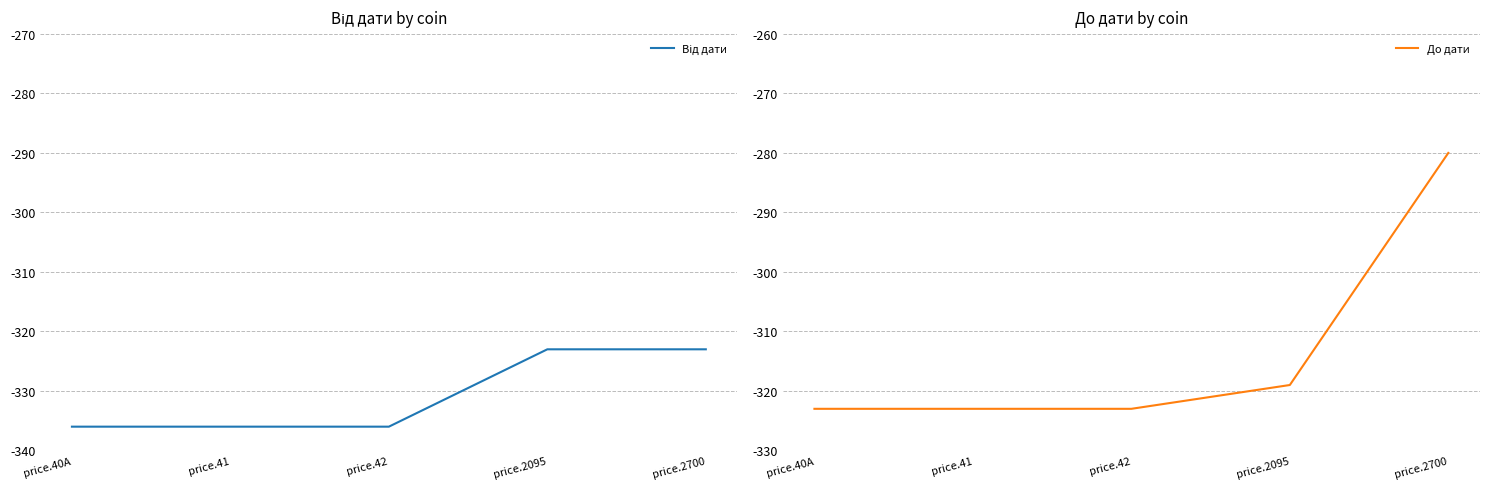

Reading right to left, transcribe all the data shown in this chart.

Від дати: price.2700=-323	price.2095=-323	price.42=-336	price.41=-336	price.40A=-336
До дати: price.2700=-280	price.2095=-319	price.42=-323	price.41=-323	price.40A=-323